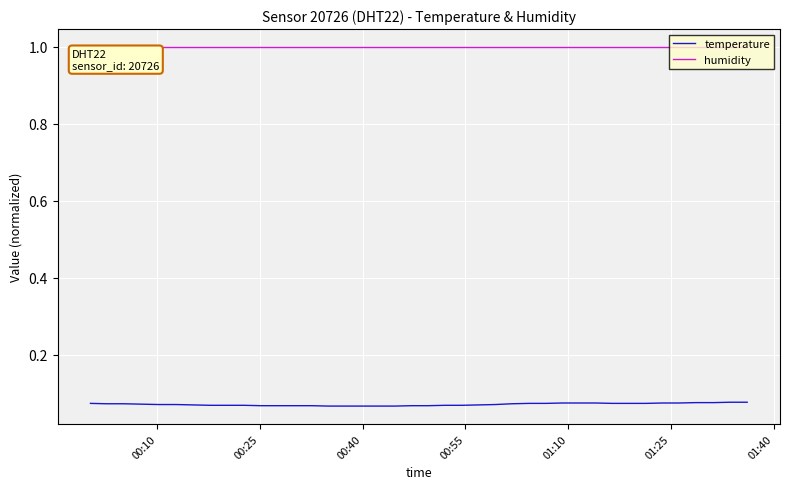

Which series has the widest spread of values?

temperature